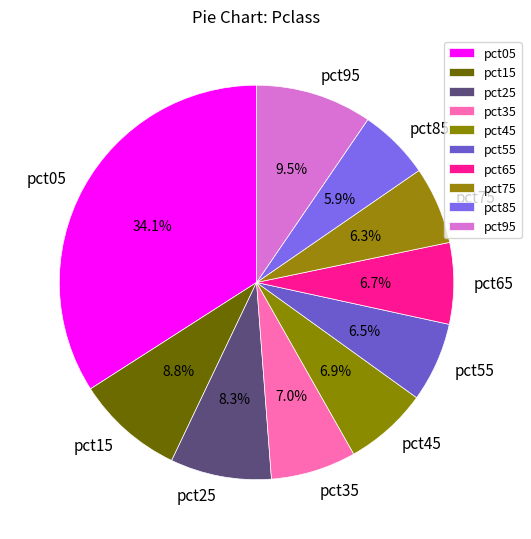

To the nearest percent, what is the average slice percentage?

10%